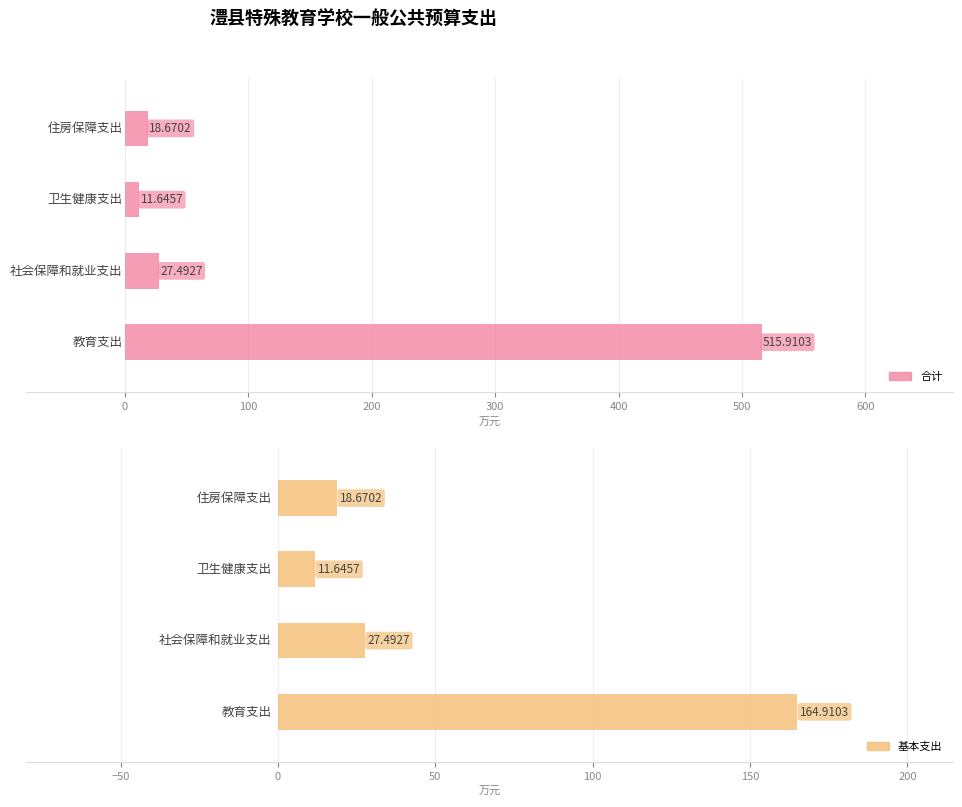

The 基本支出 series shows 164.9 at 教育支出. True or false?

True